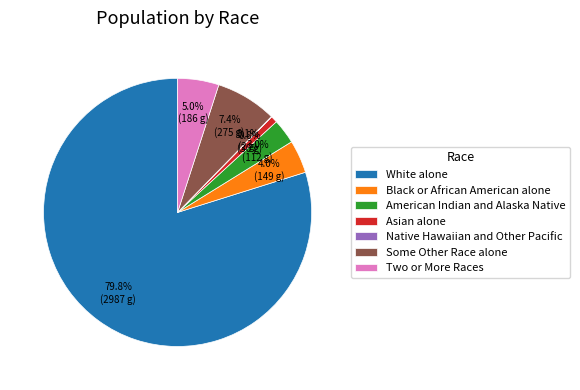

To the nearest percent, what percentage of the pie is Black or African American alone?

4%